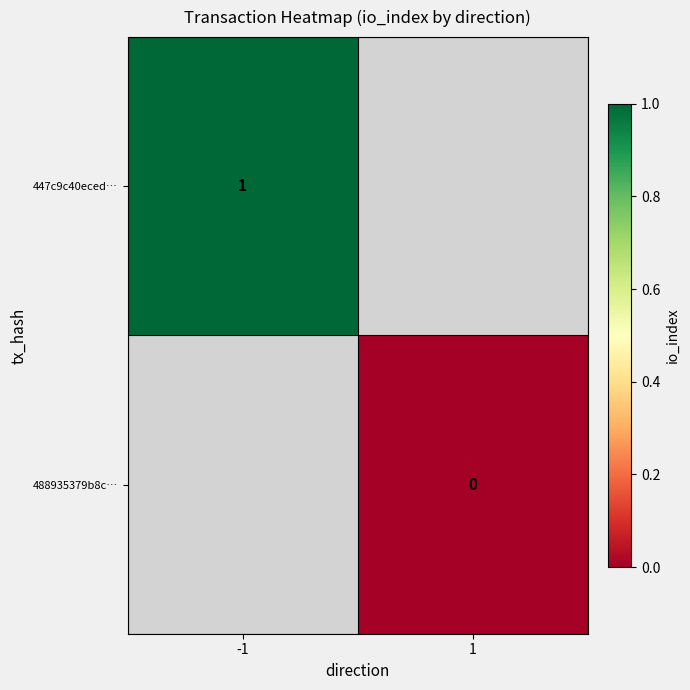

The 447c9c40eced… series shows 1 at -1. True or false?

True